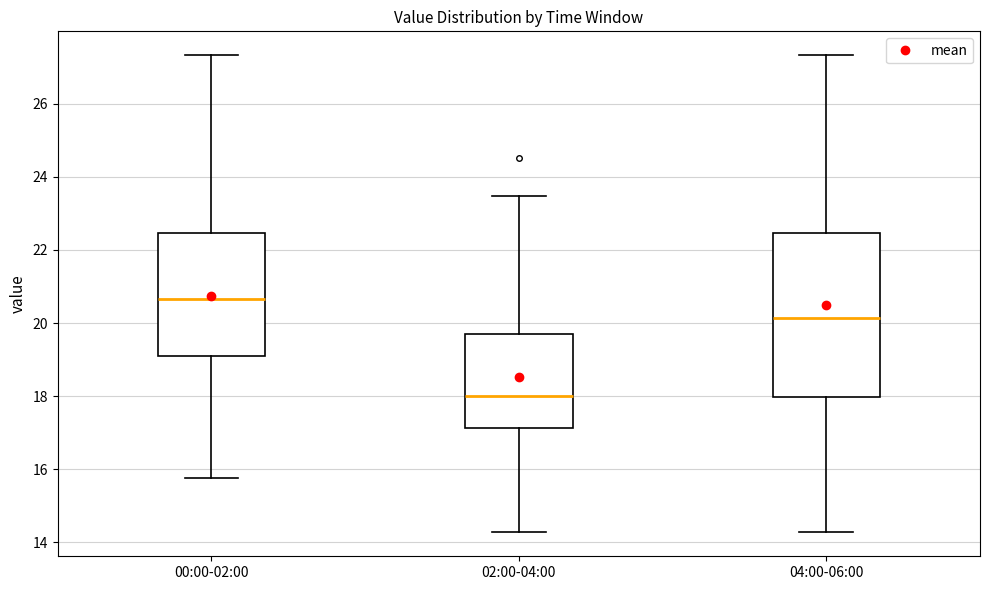

Reading left to right, read every box against the y-axis: the position of its median line, the range the box covers, and the ends of its whiskers. The values are not printed on the chart, so give them approximately, as read against the axis.

00:00-02:00: median 20.6, box 19.2 to 22.4, whiskers 15.8 to 27.4
02:00-04:00: median 18.0, box 17.2 to 19.8, whiskers 14.2 to 23.4
04:00-06:00: median 20.2, box 18.0 to 22.4, whiskers 14.2 to 27.4